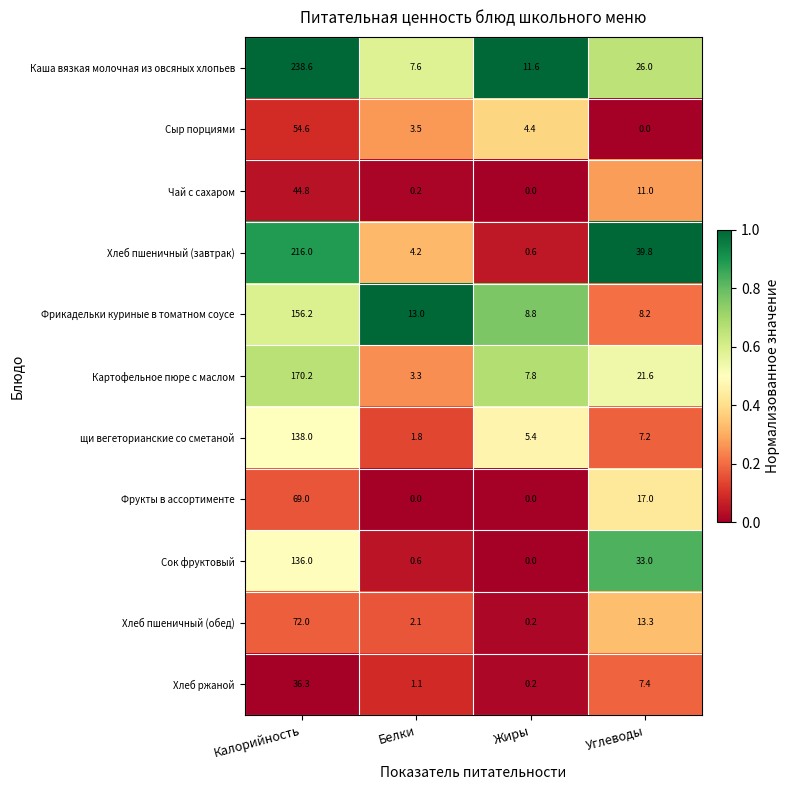

What is the minimum value for щи вегеторианские со сметаной?

1.8